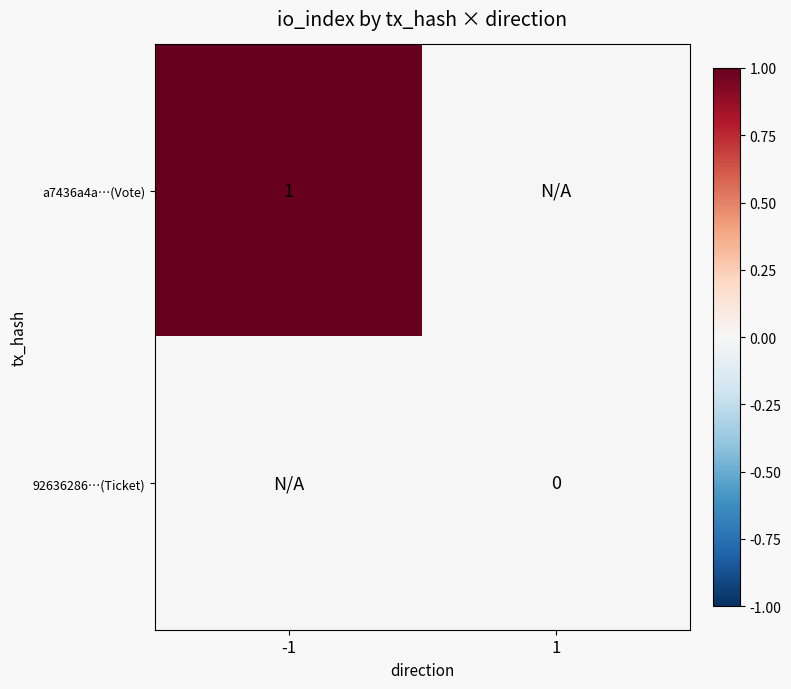

Which series has the largest total across all categories?

a7436a4a…(Vote)